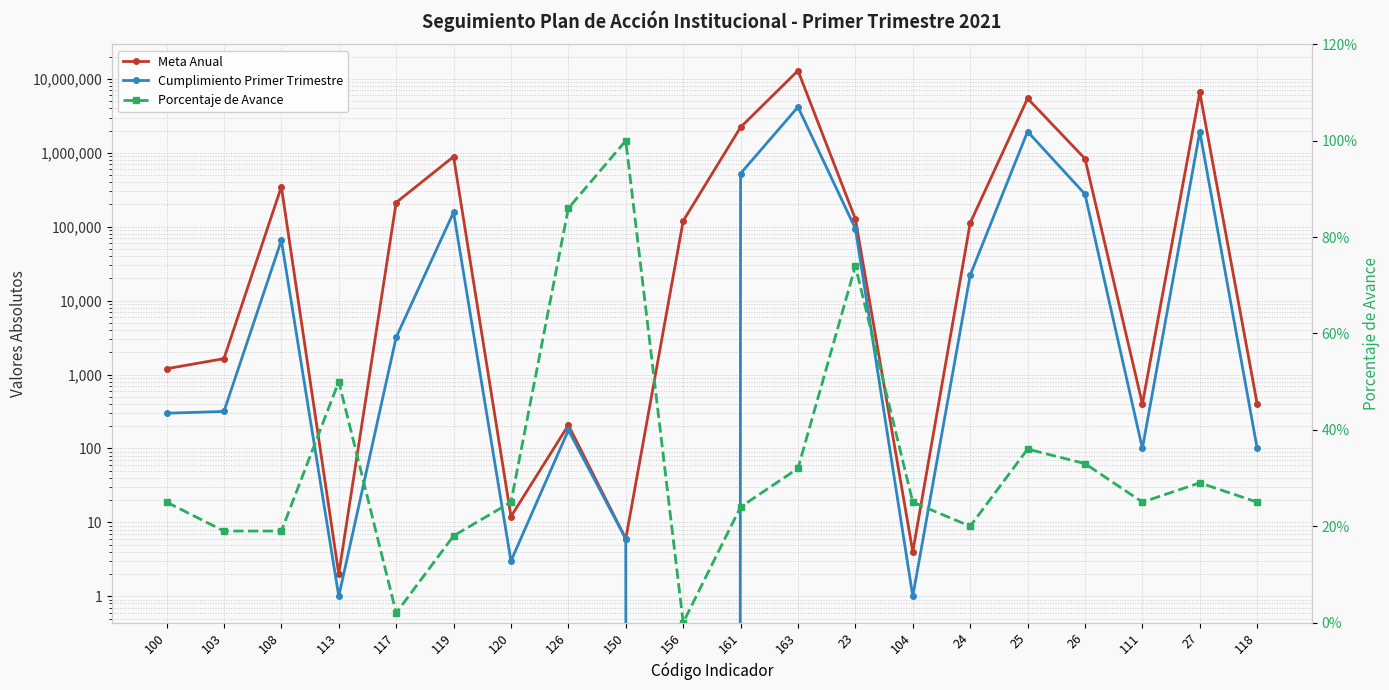

What is the label of the 12th point from the left?

163